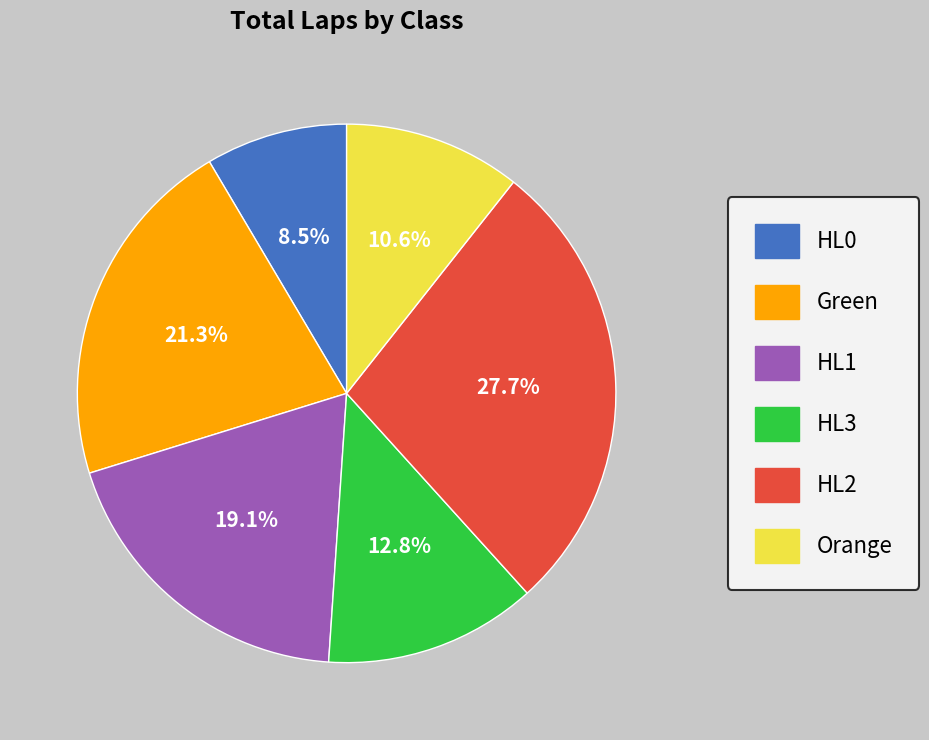

What is the ratio of the value at HL0 to the value at HL3?

0.7